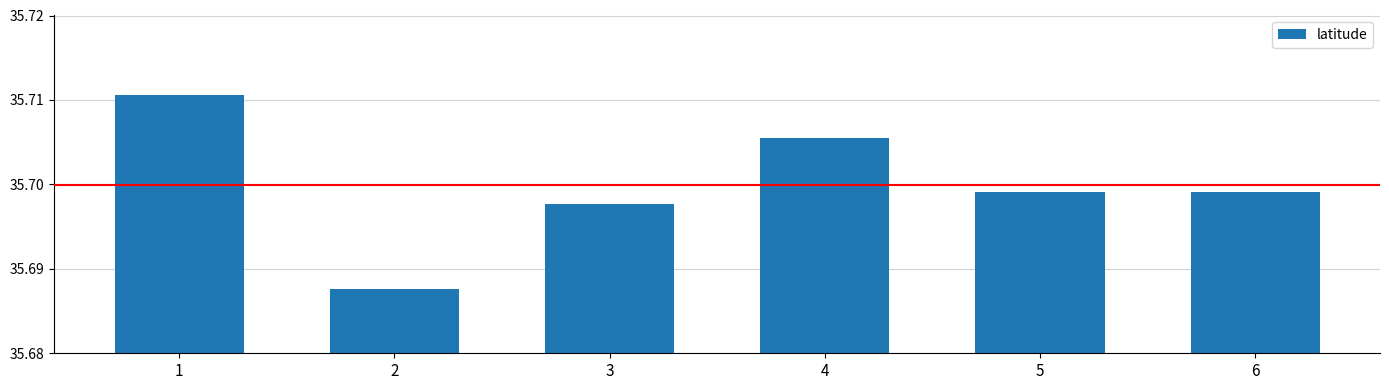

What is the sum of all values?

214.2